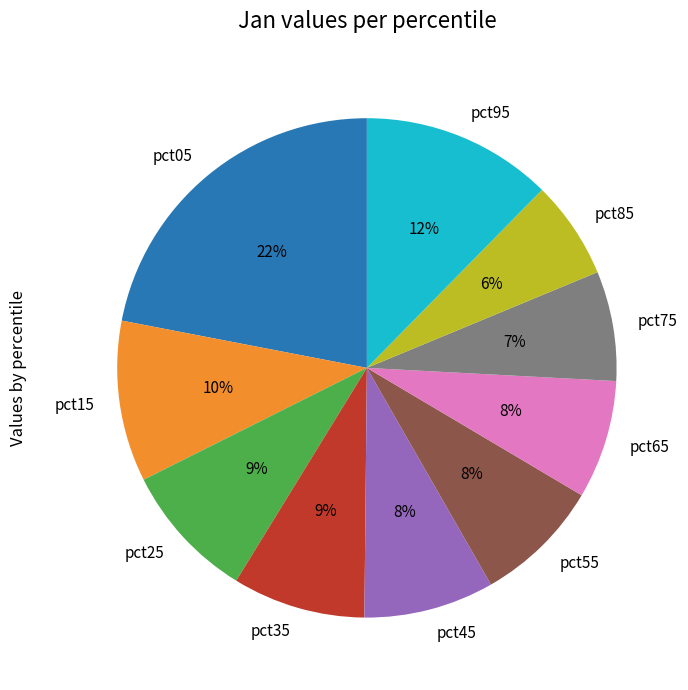

Combined, do pct75 and pct25 account for over 50%?

No